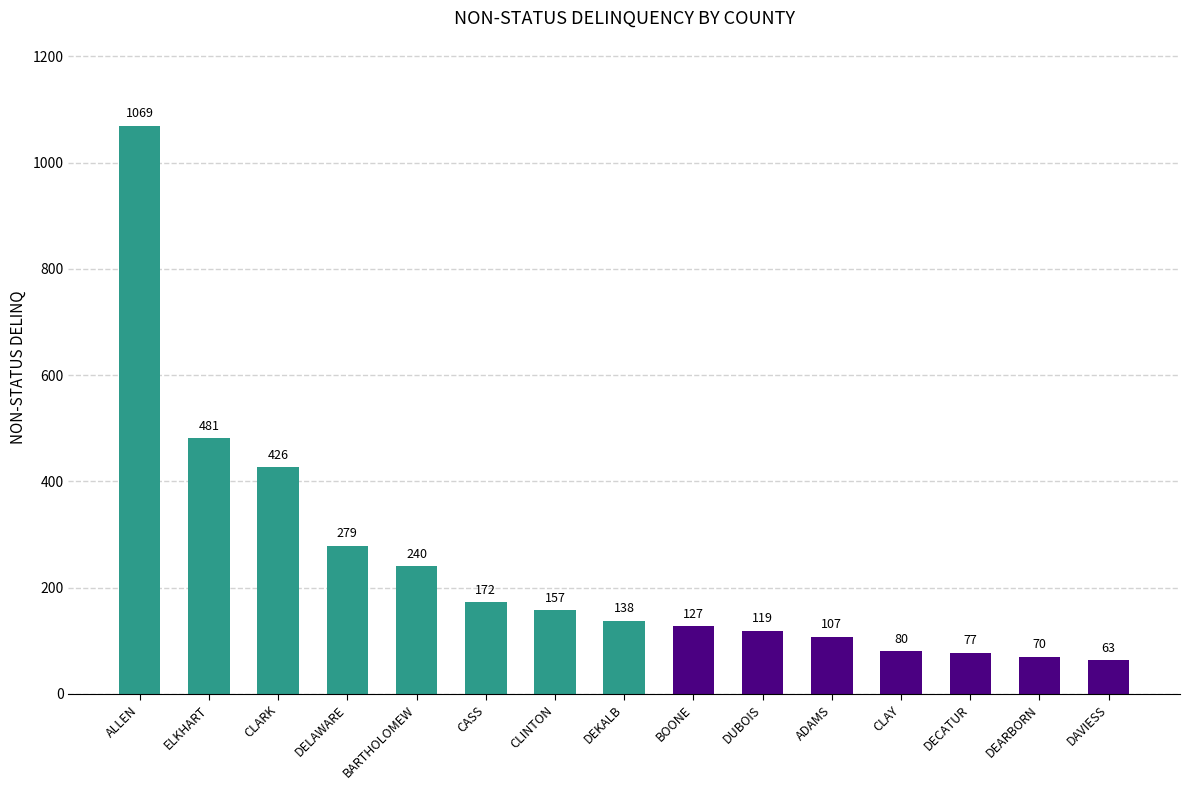

What is the change in value from DEKALB to CLAY?

-58